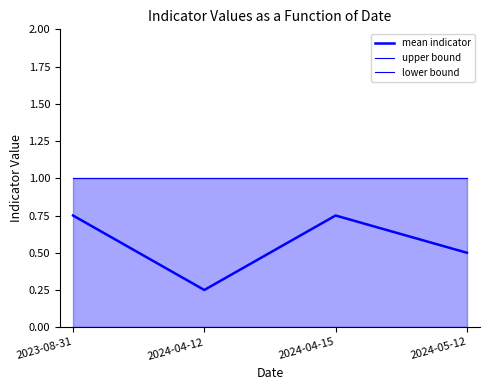

At which label is lower bound closest to 0?

2023-08-31